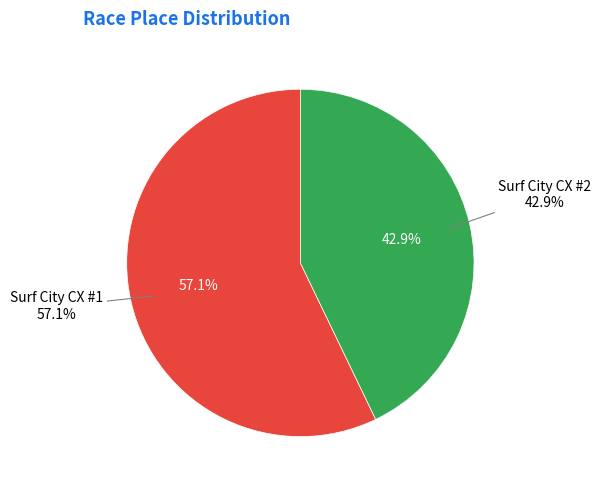

What percentage is the Surf City CX #1 slice, to the nearest percent?

57%